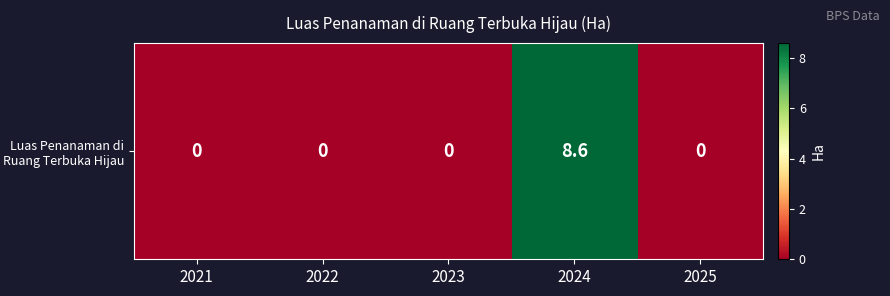

What is the difference between the maximum and second lowest values?

8.6